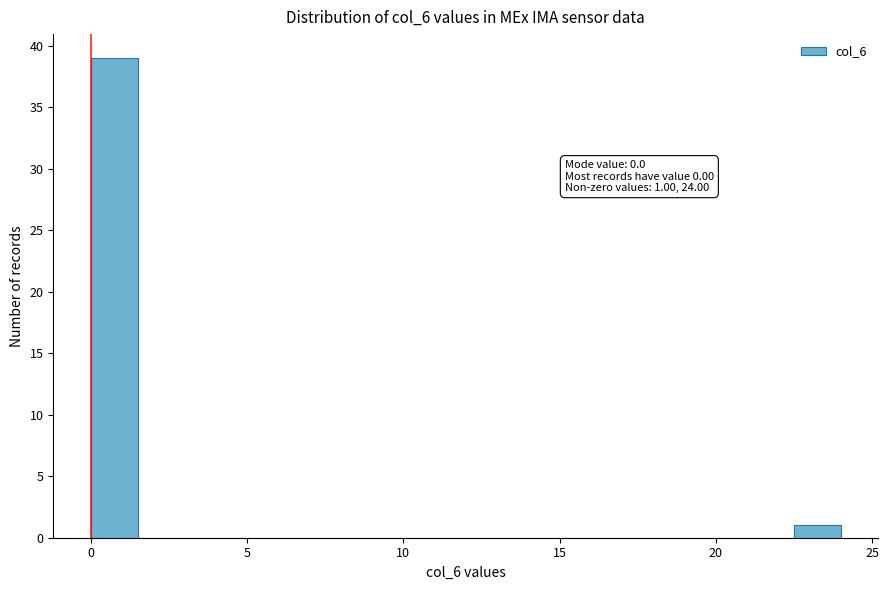

Read against the x-axis, roughly where is the centre of the tallest bar?

1.0